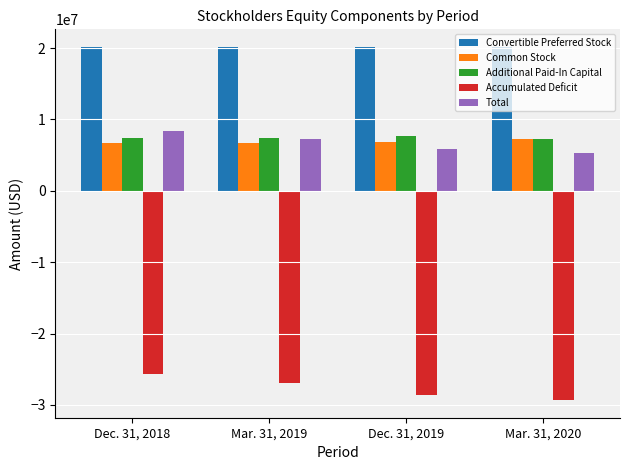

Is the value of Convertible Preferred Stock at Dec. 31, 2018 greater than the value of Total at Mar. 31, 2019?

Yes